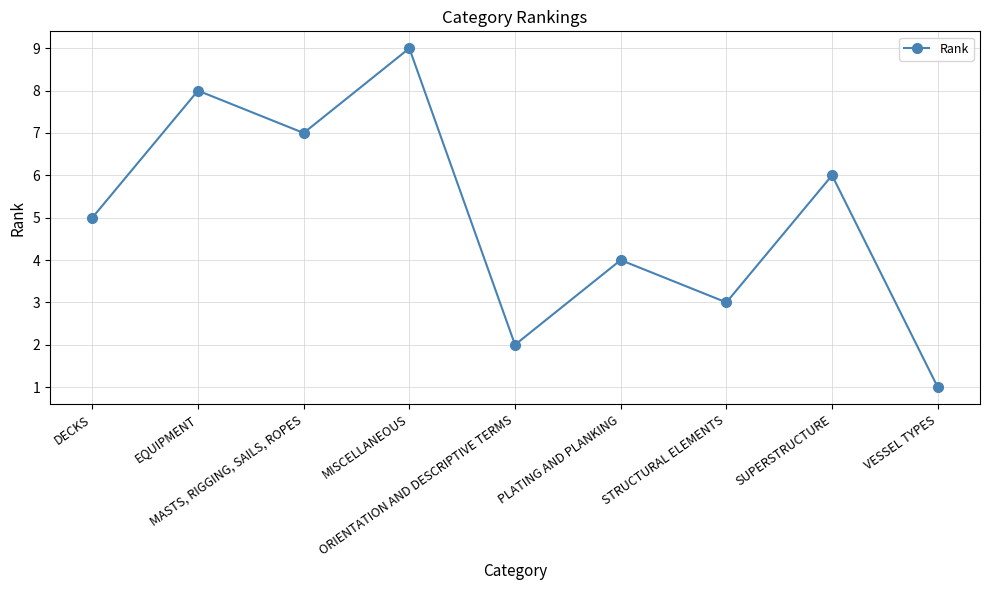

List the labels in order of value, smallest first.

VESSEL TYPES, ORIENTATION AND DESCRIPTIVE TERMS, STRUCTURAL ELEMENTS, PLATING AND PLANKING, DECKS, SUPERSTRUCTURE, MASTS, RIGGING, SAILS, ROPES, EQUIPMENT, MISCELLANEOUS